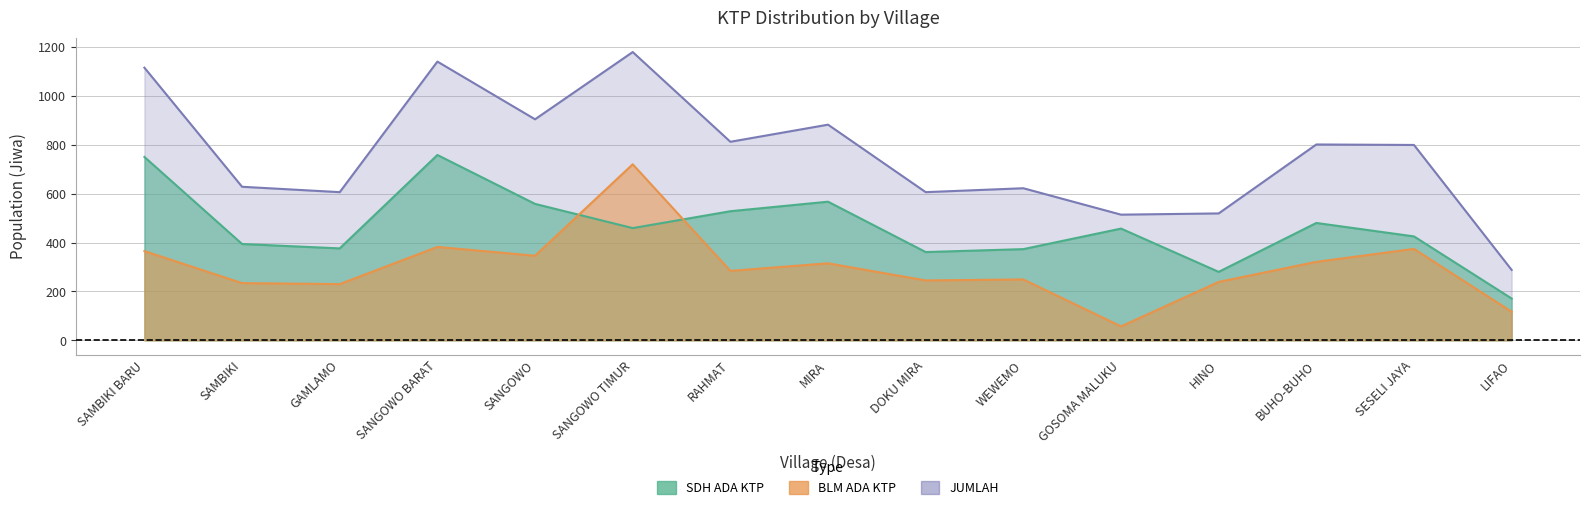

True or false: JUMLAH and BLM ADA KTP intersect in this chart.

False